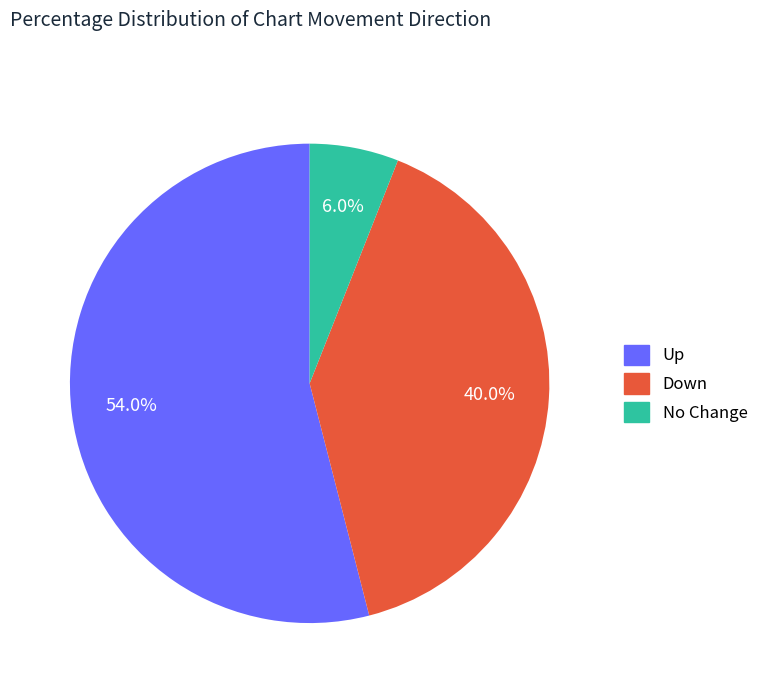

To the nearest percent, what is the difference between the largest and smallest slice percentages?

48%